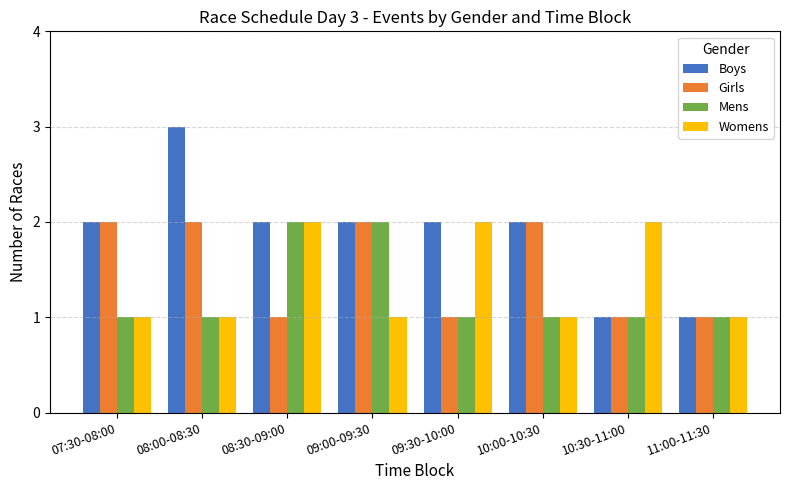

What is the total value across all series at 07:30-08:00?

6